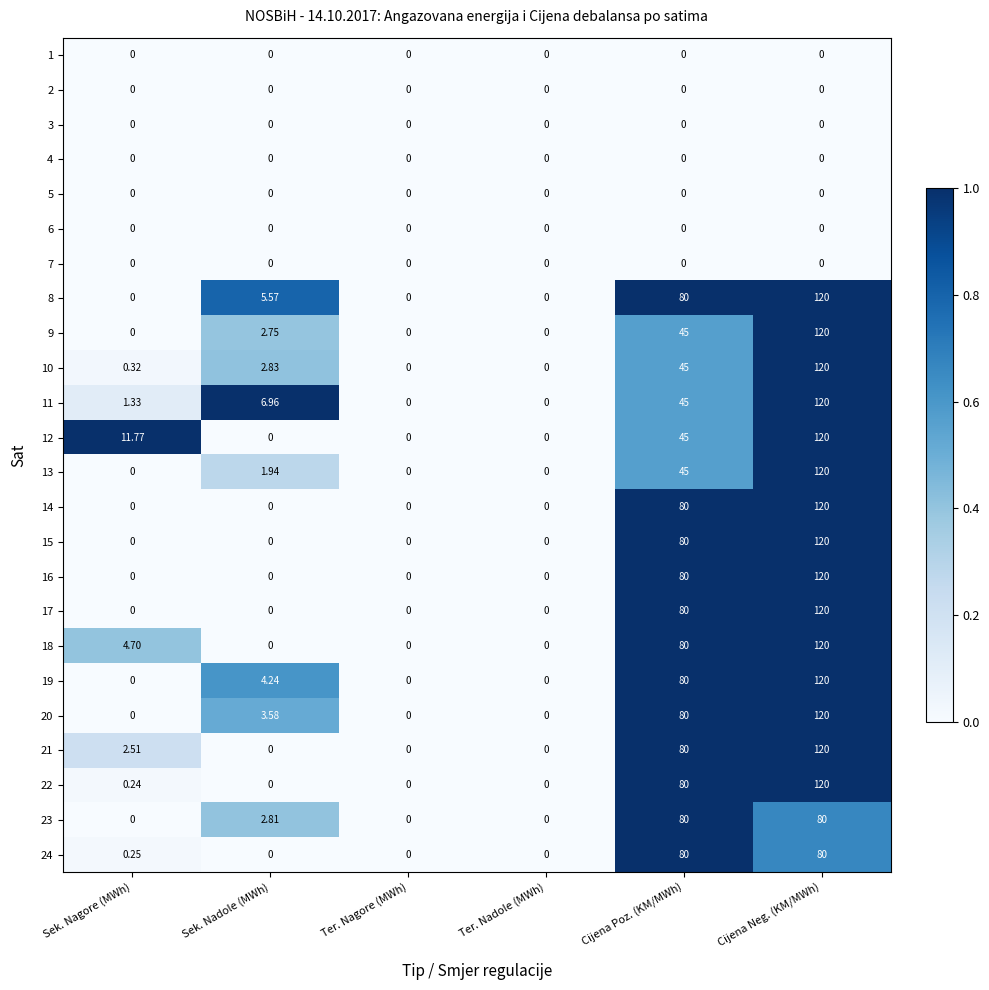

Which category has the highest value in the 18 series?

Cijena Neg. (KM/MWh)